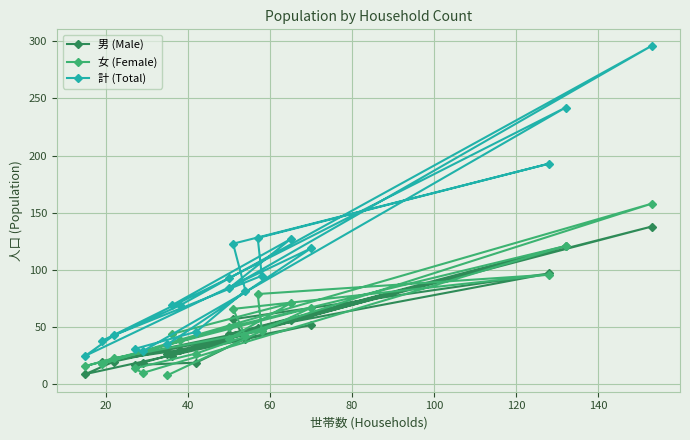

What are all the series names shown in the legend?

男 (Male), 女 (Female), 計 (Total)